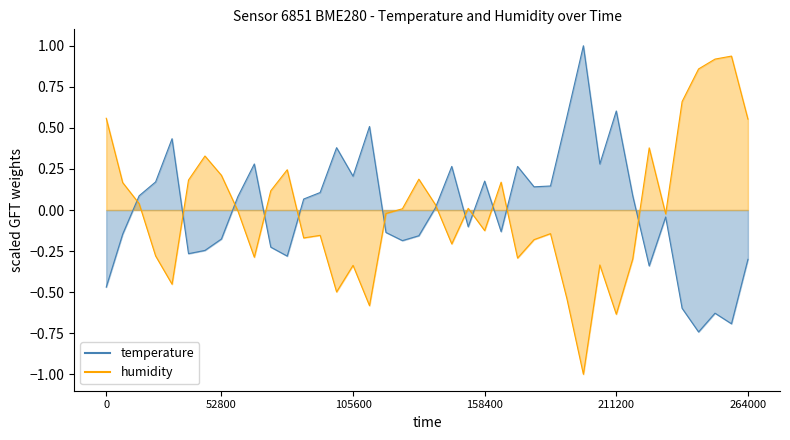

What value does the humidity series have at 2024-03-02T01:11:29?

-1.0